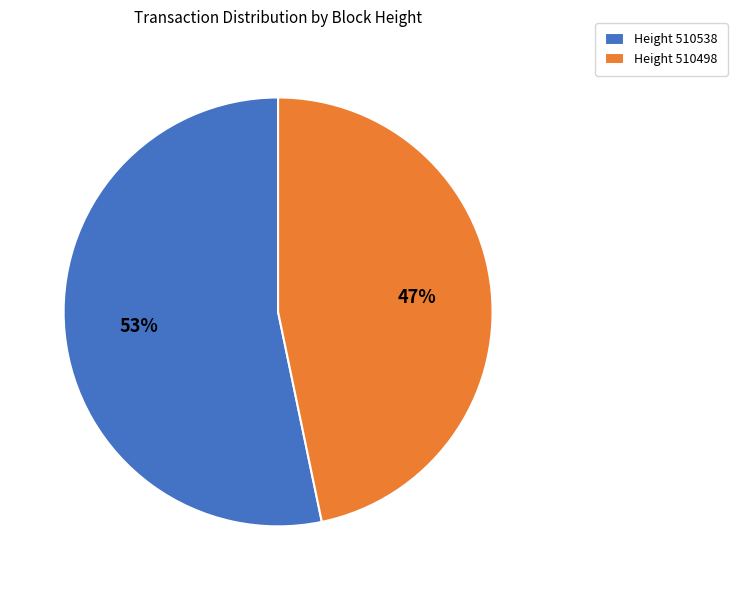

Which category has the smallest portion of the pie?

Height 510498